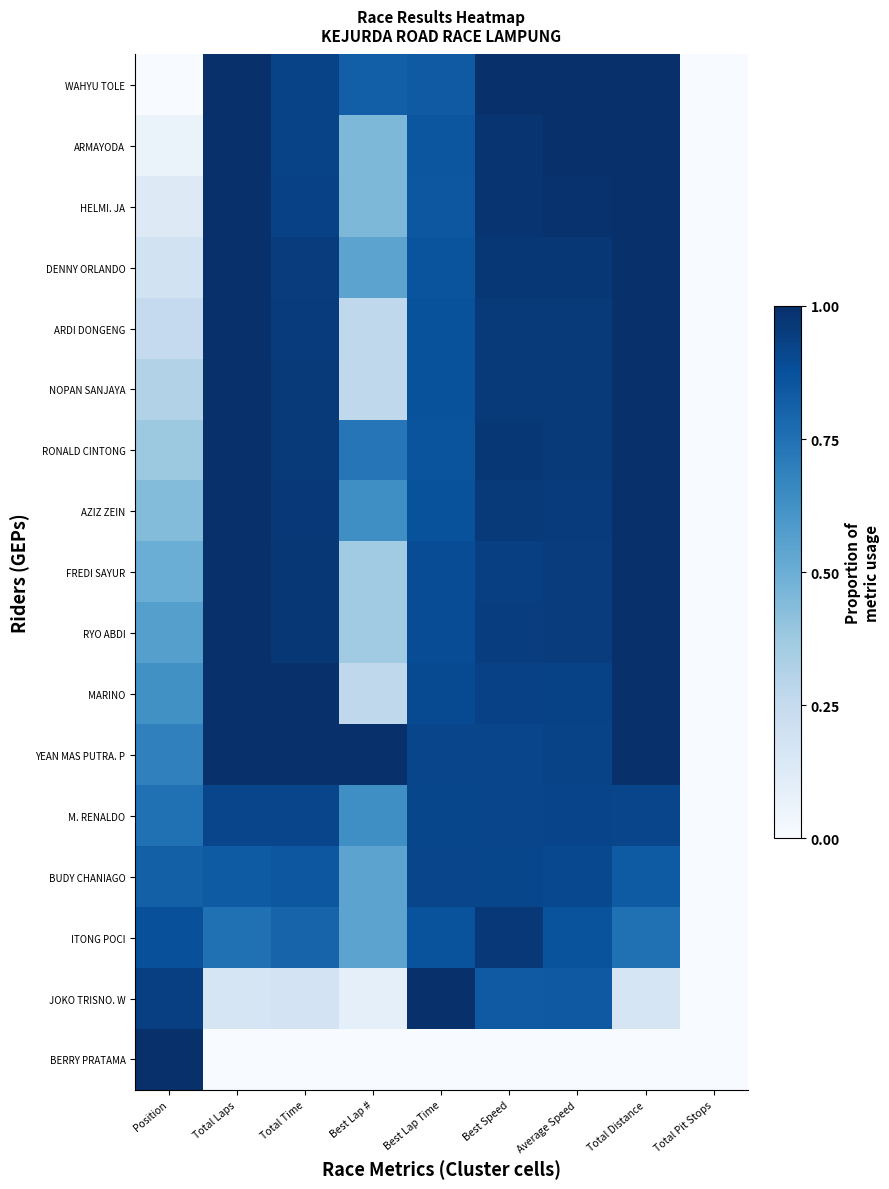

Rank the series by their maximum value, from highest to lowest.

WAHYU TOLE, ARMAYODA, HELMI. JA, DENNY ORLANDO, ARDI DONGENG, NOPAN SANJAYA, RONALD CINTONG, AZIZ ZEIN, FREDI SAYUR, RYO ABDI, MARINO, YEAN MAS PUTRA. P, JOKO TRISNO. W, BERRY PRATAMA, ITONG POCI, M. RENALDO, BUDY CHANIAGO